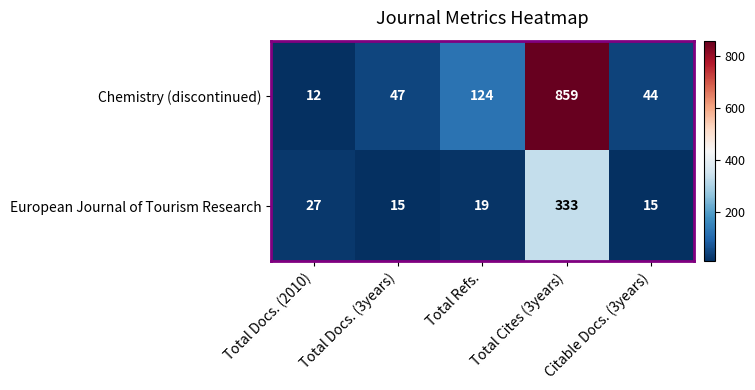

At which category is the sum across all series the highest?

Total Cites (3years)